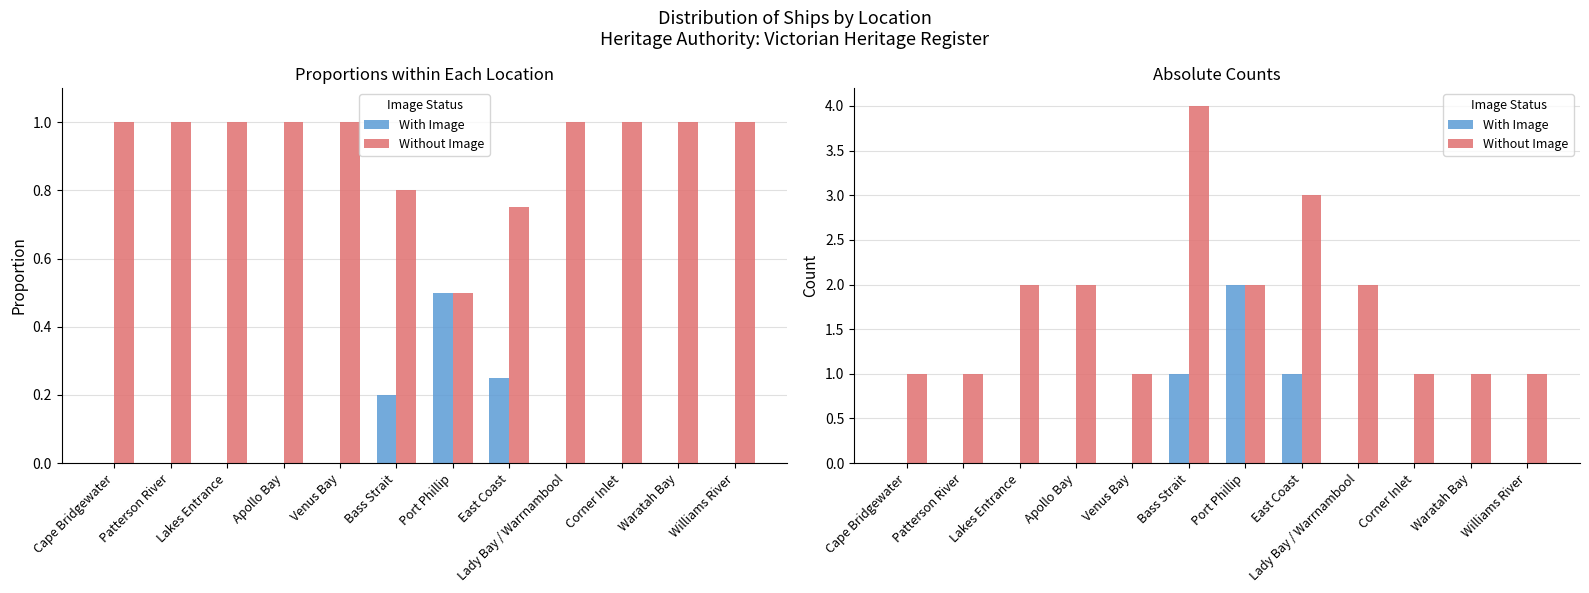

What are all the series names shown in the legend?

With Image, Without Image